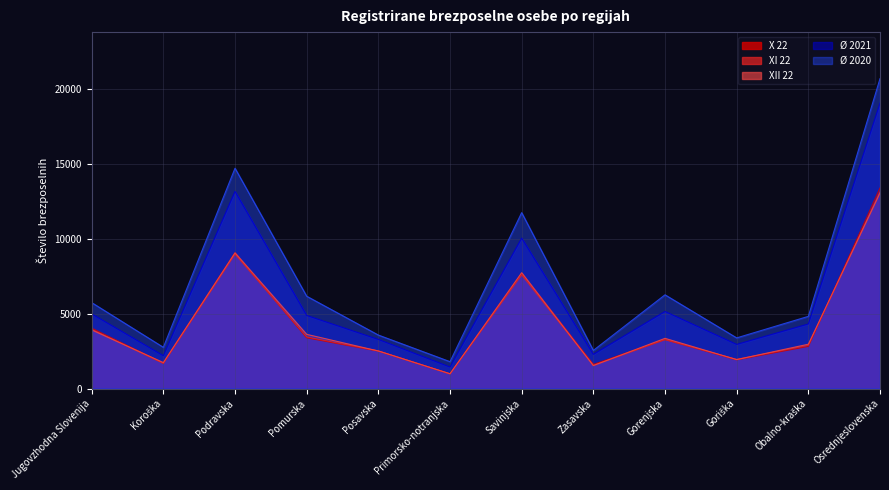

What is the sum of the XII 22 values at Savinjska and Posavska?

10236.0